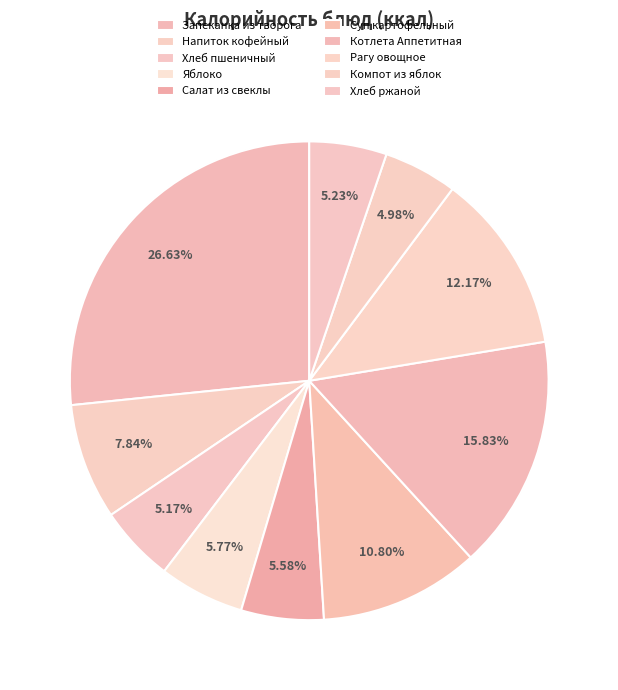

How many segments does this pie chart have?

10